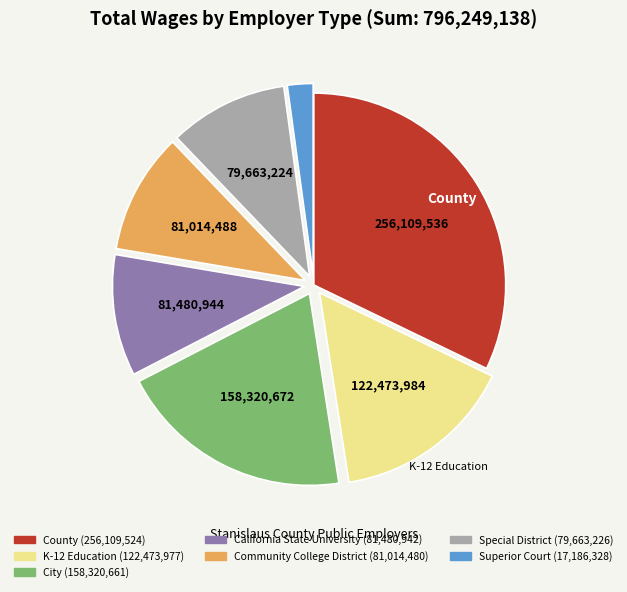

Do City and Superior Court together represent more than half of the pie?

No